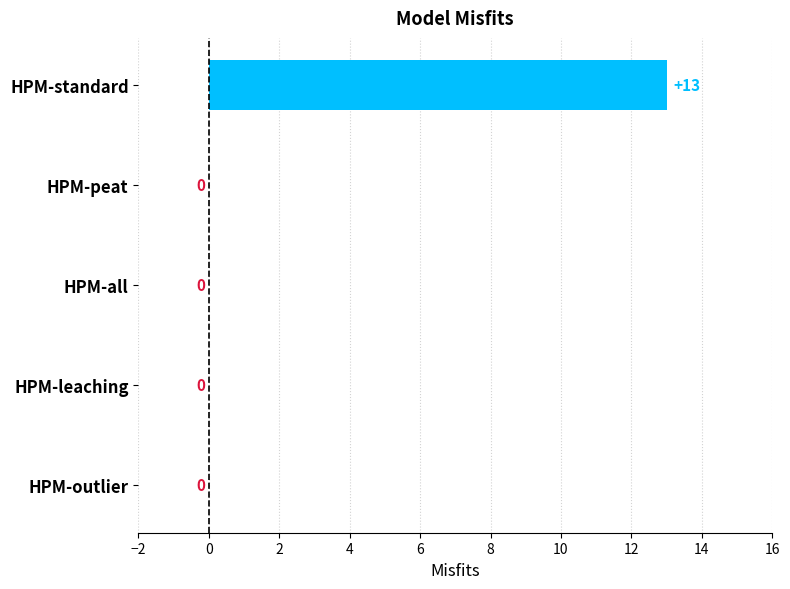

How many data points are above 0?

1